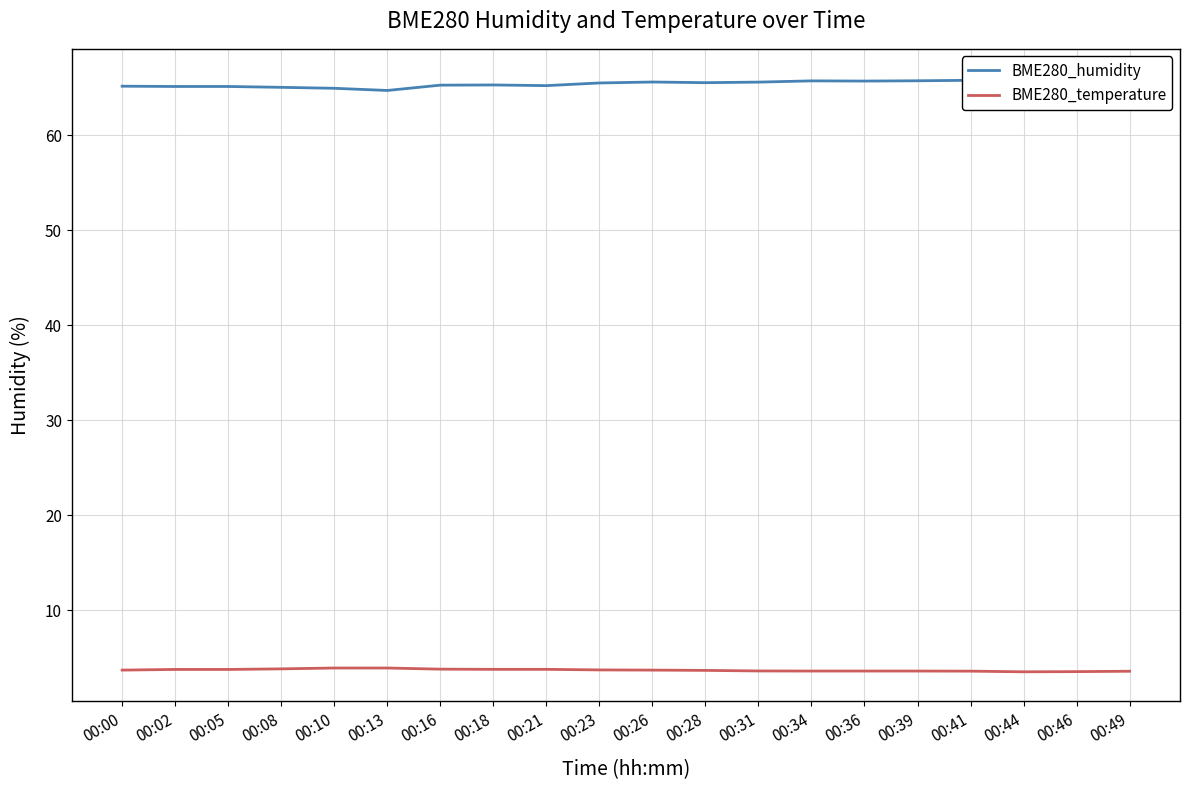

Which series has the largest total across all categories?

BME280_humidity